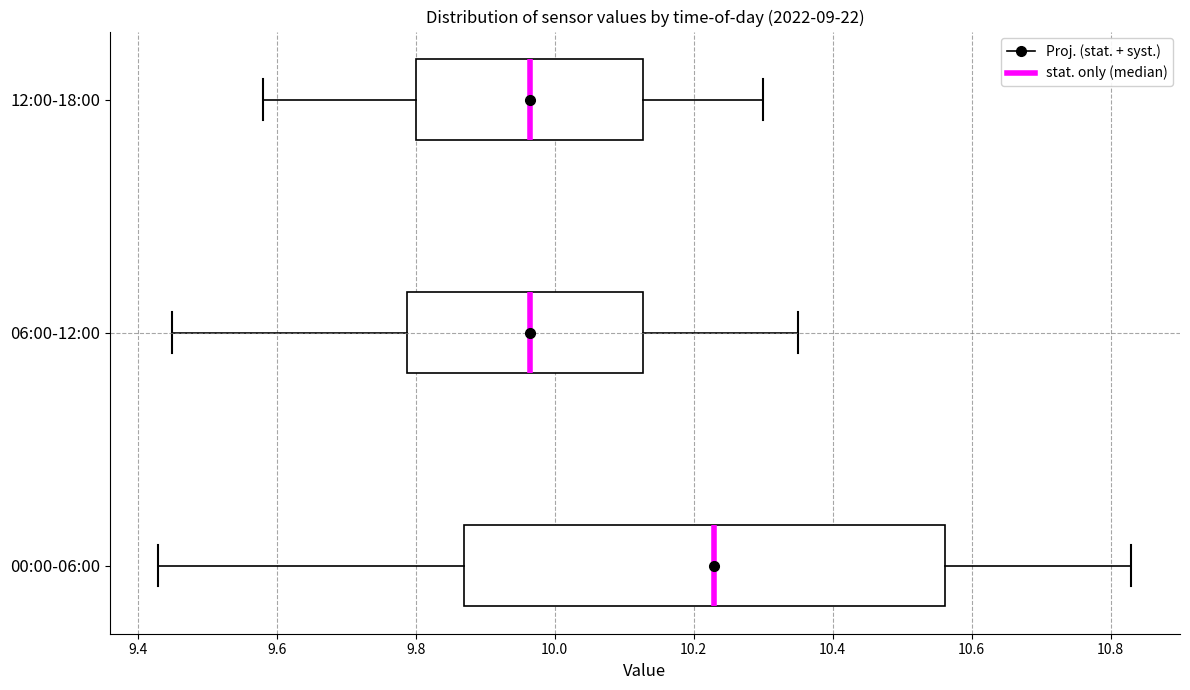

Where does the right whisker of the box for 06:00-12:00 end on the x-axis? The values are not printed on the chart, so give them approximately, as read against the axis.

10.36